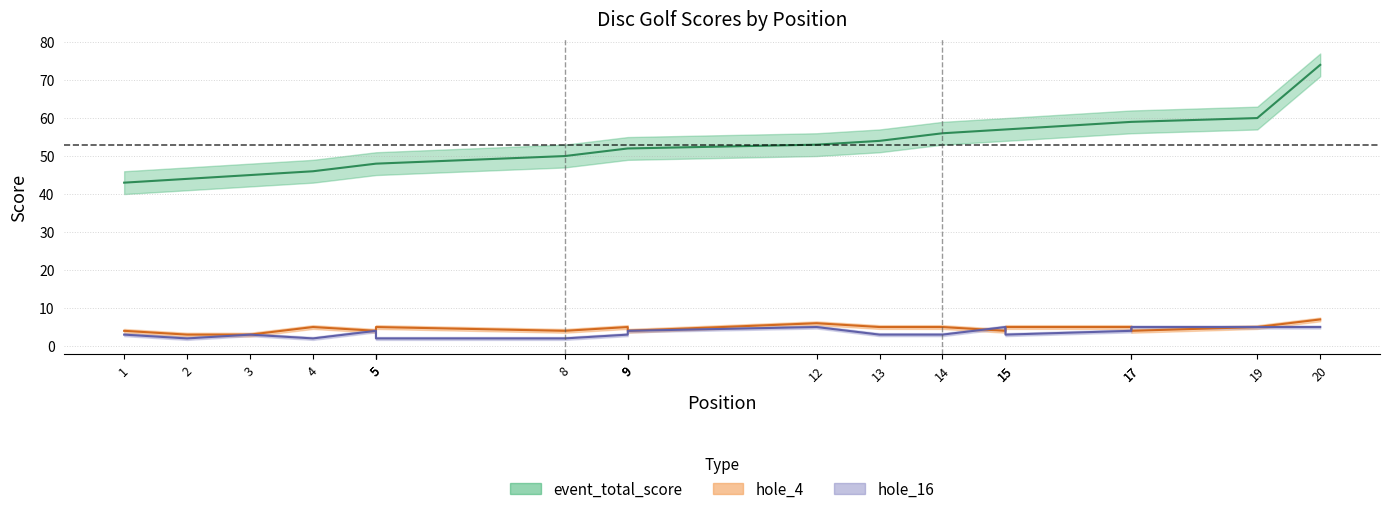

What is the difference between the maximum and minimum values in the event_total_score series?

31